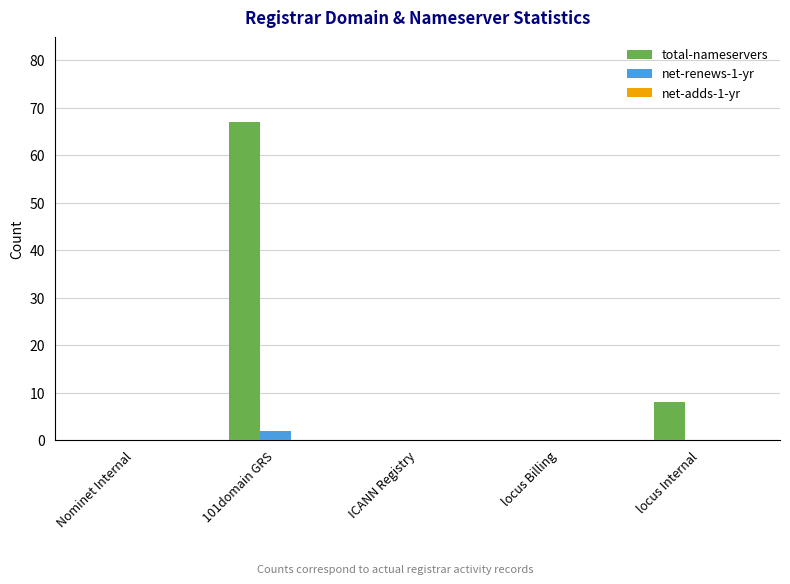

What is the difference between the net-renews-1-yr values at Nominet Internal and 101domain GRS?

2